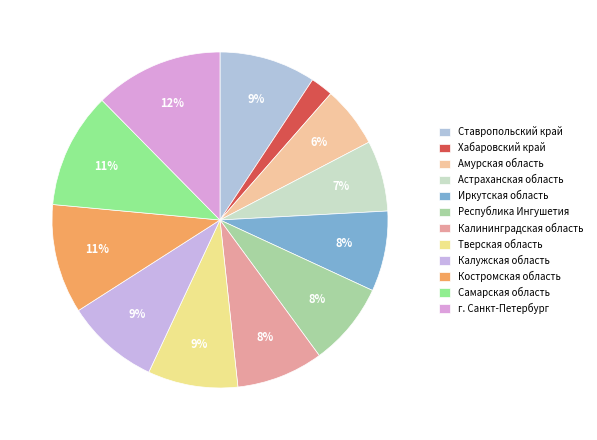

The Самарская область slice represents 1% of the pie. True or false?

False